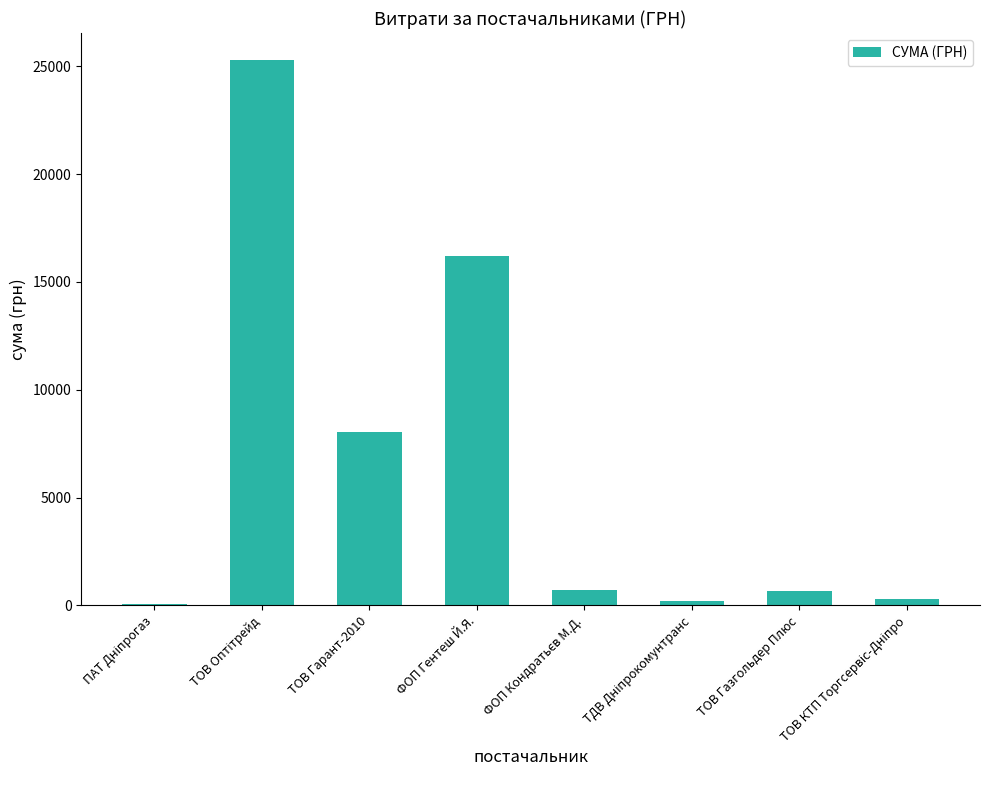

What is the sum of all values?

51537.0